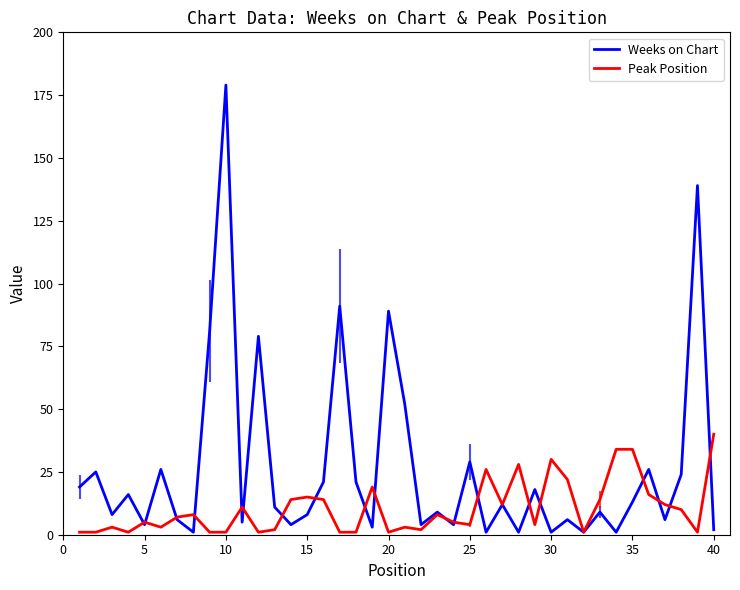

Which series has the largest range (max minus min)?

Weeks on Chart